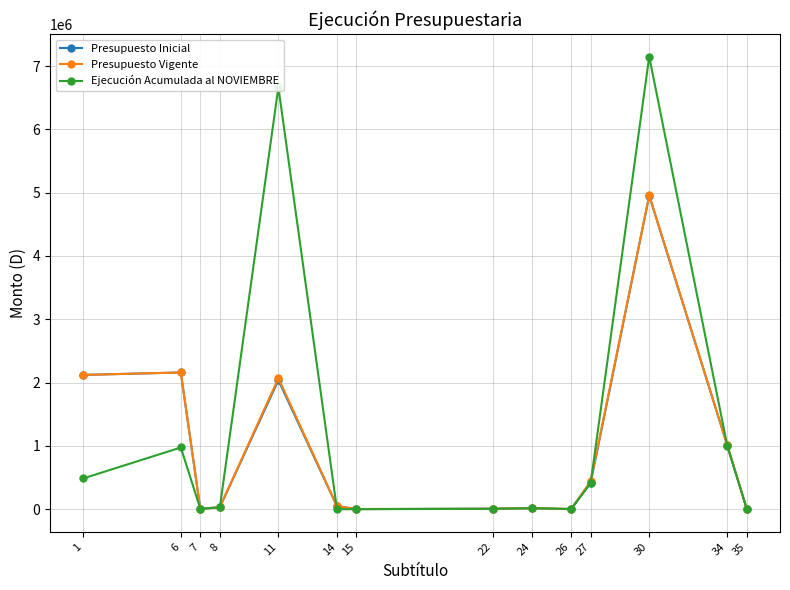

Which series has the widest spread of values?

Ejecución Acumulada al NOVIEMBRE